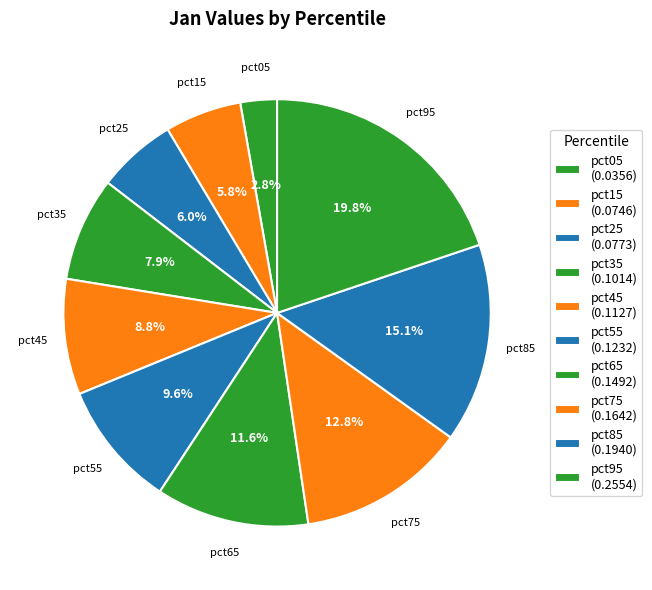

To the nearest percent, what is the difference between the largest and smallest slice percentages?

17%